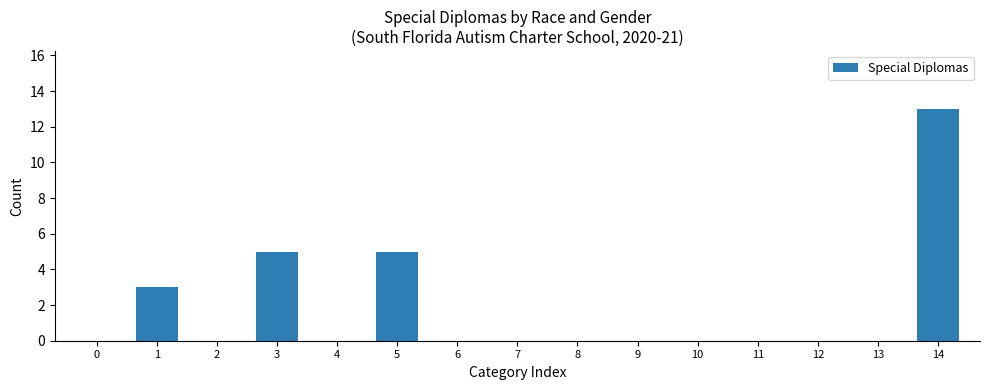

What is the sum of all values?

26